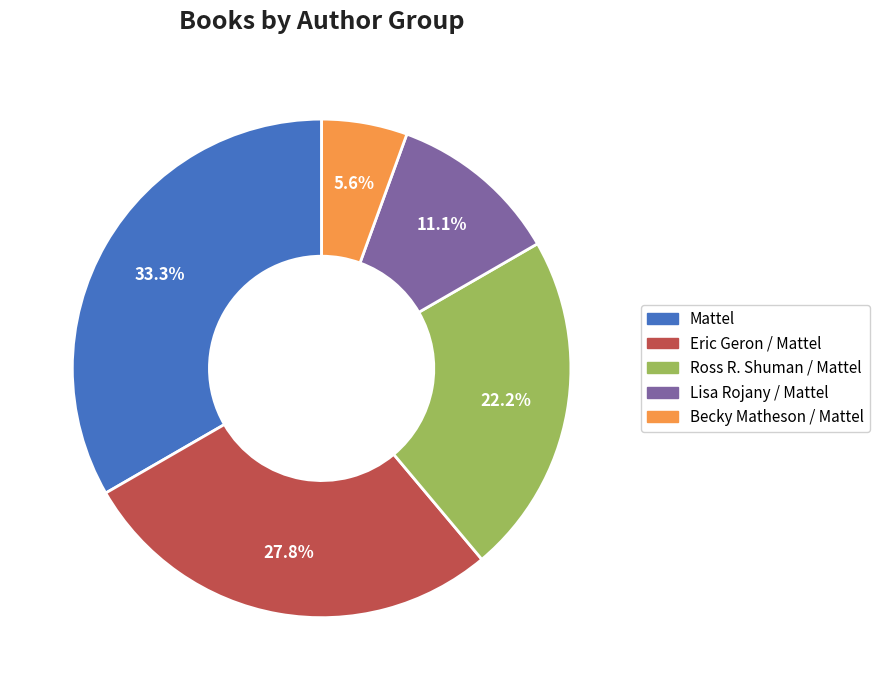

Count the number of slices in the pie.

5